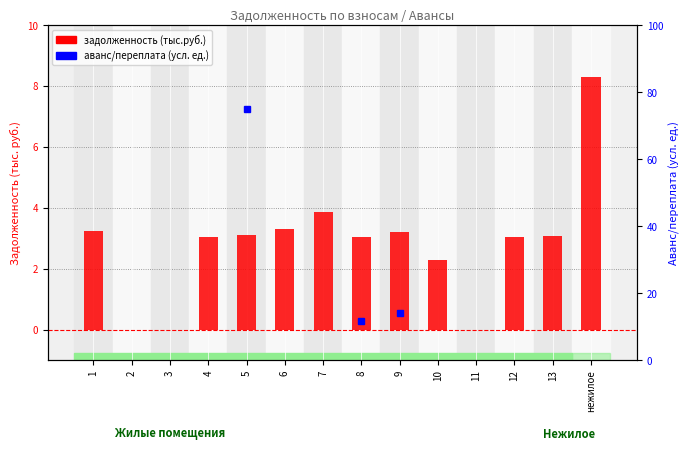

Reading left to right, list all the values displayed in this chart.

3.2	0.0	0.0	3.0	3.1	3.3	3.9	3.1	3.2	2.3	0.0	3.0	3.1	8.3